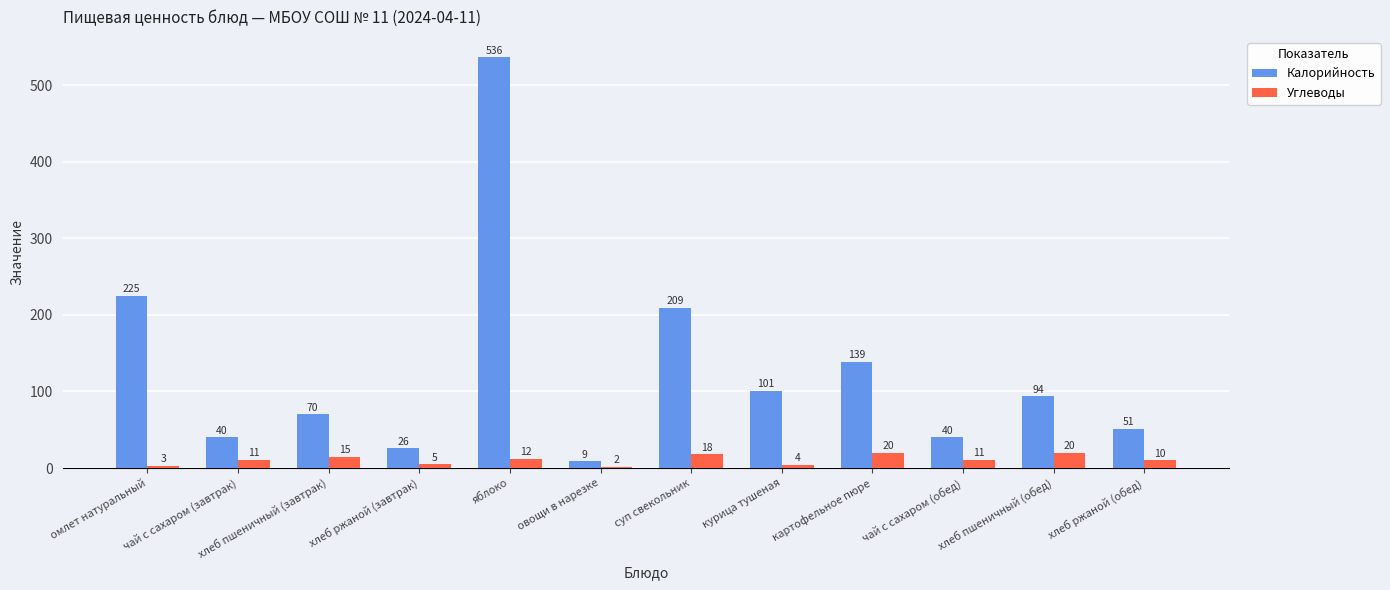

The value of Калорийность at курица тушеная is 101. True or false?

True